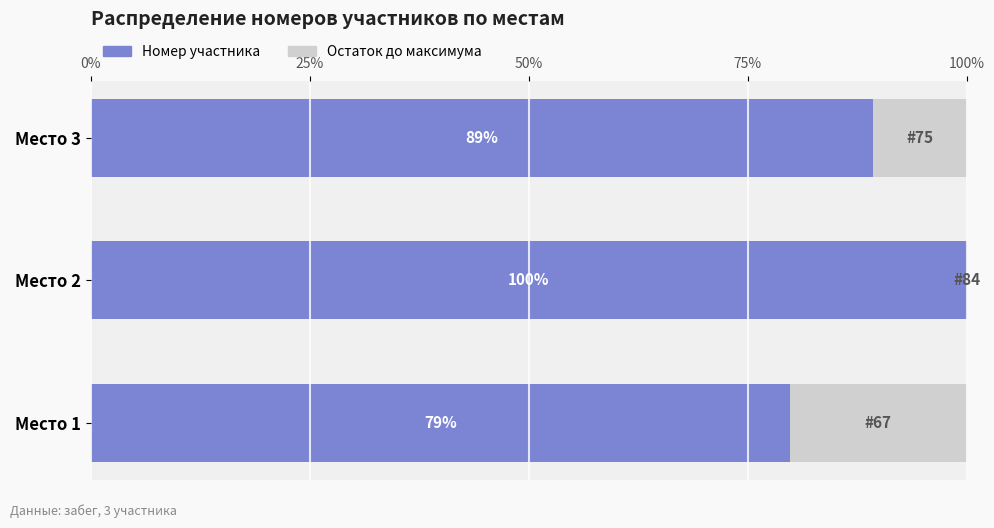

What is the total value across all series at Место 1?

100.0